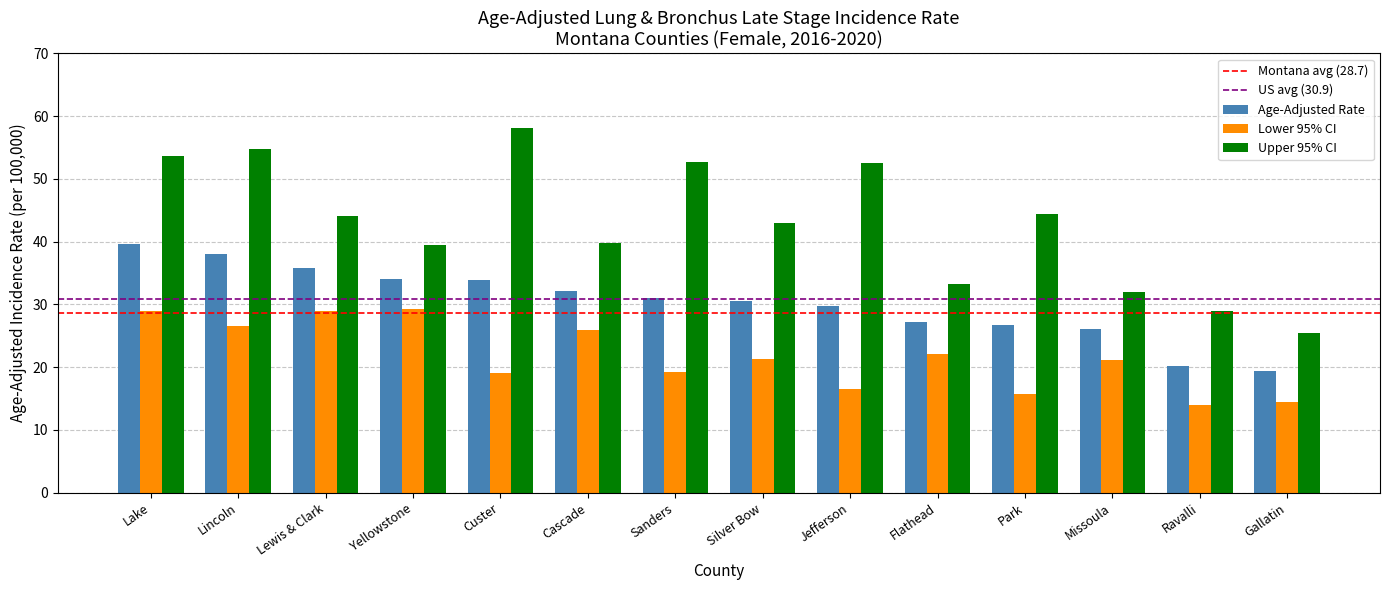

Does the chart contain stacked bars?

No